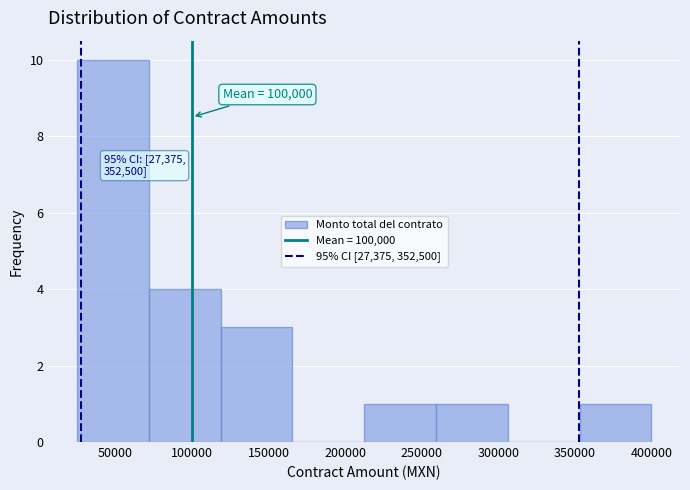

Over which range of the x-axis is the bar tallest?

25000 to 70000